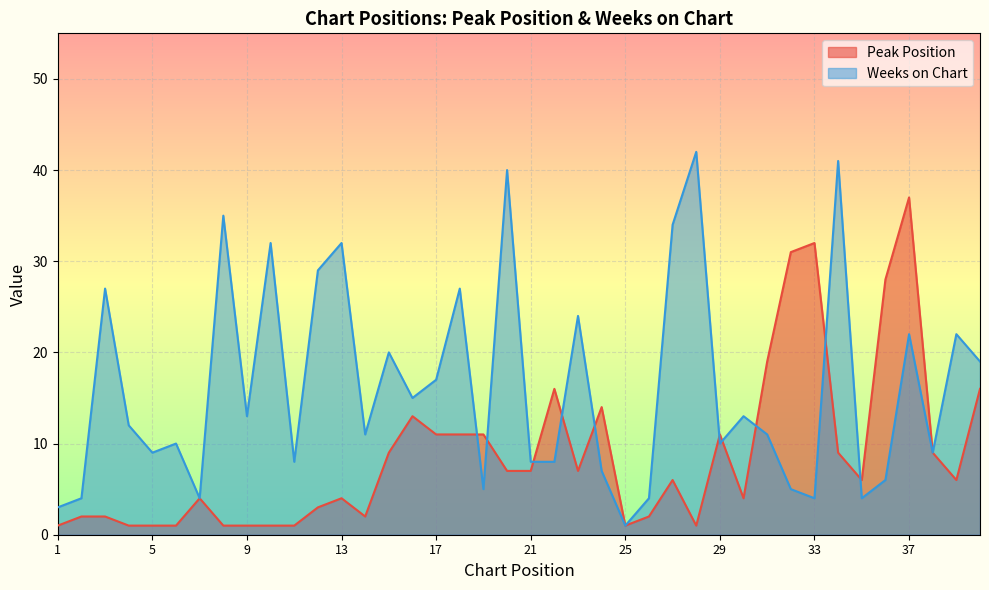

What is the sum of all Peak Position values?

349